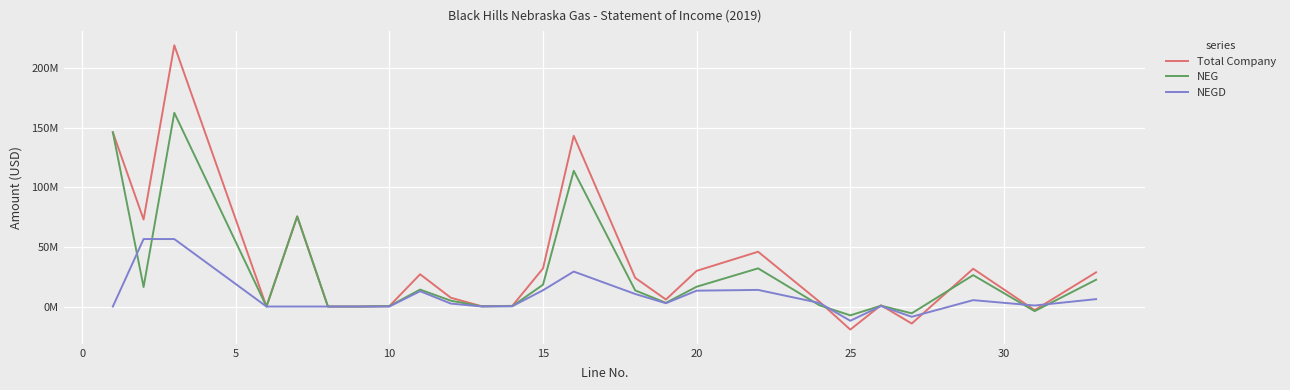

Rank the series by their maximum value, from lowest to highest.

NEGD, NEG, Total Company